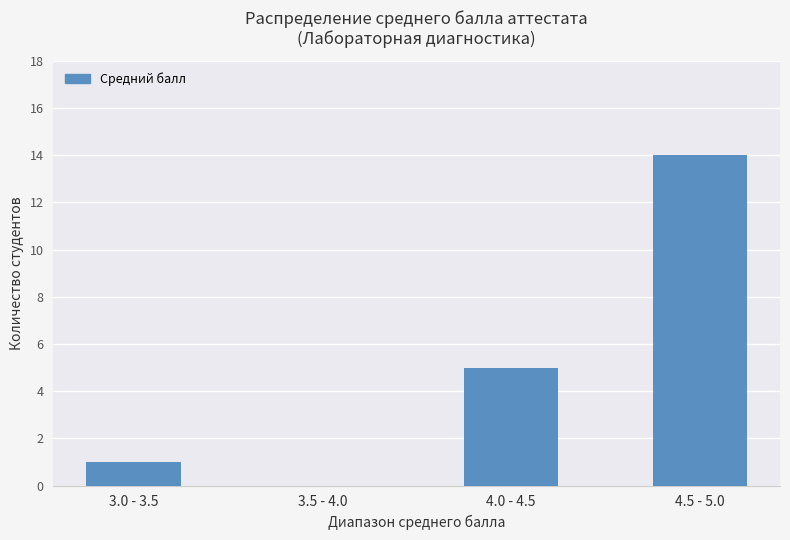

At which category does the chart reach its peak across all series?

4.5 - 5.0